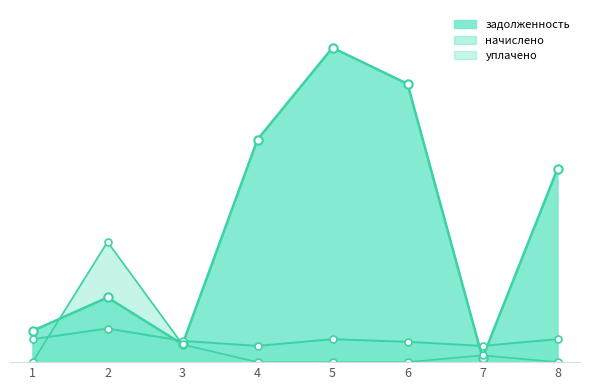

What is the average value of the уплачено series?

1331.5